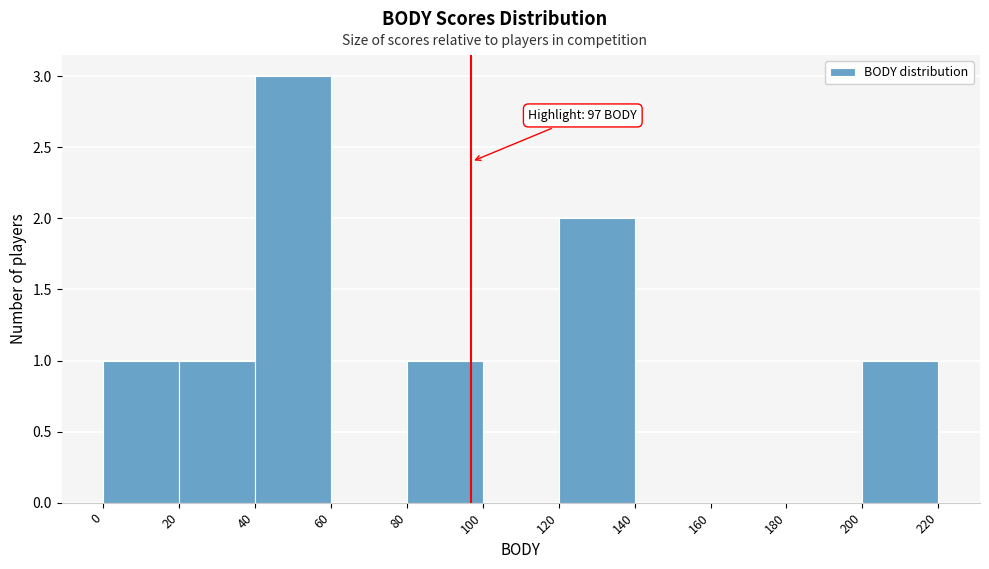

Over which range of the x-axis is the bar tallest?

40 to 60